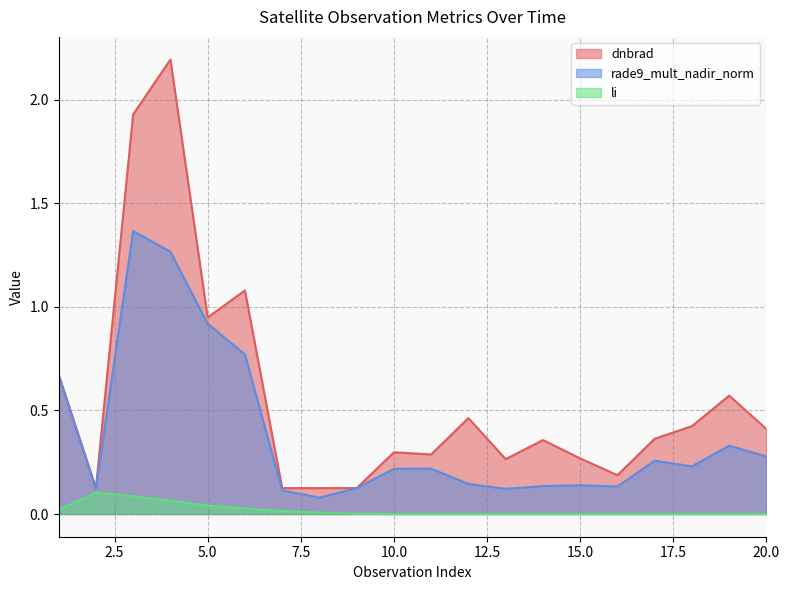

Where is the first local maximum for rade9_mult_nadir_norm?

3